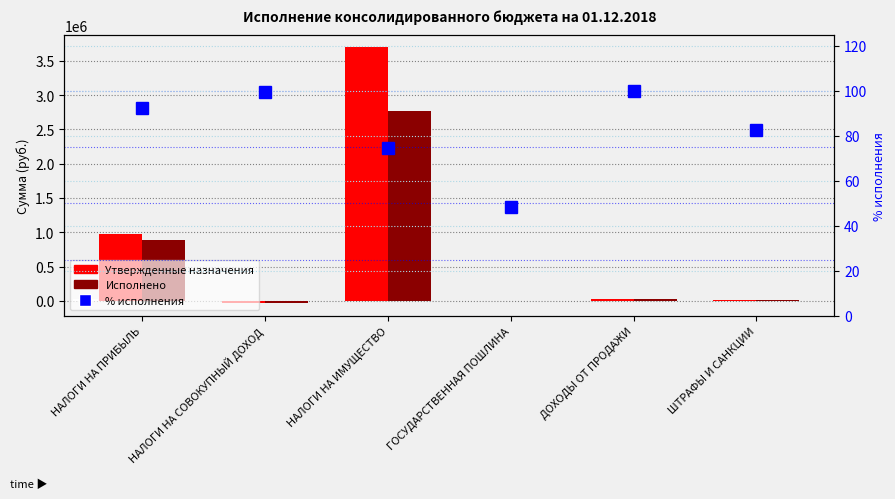

Which series has the largest total across all categories?

Утвержденные назначения